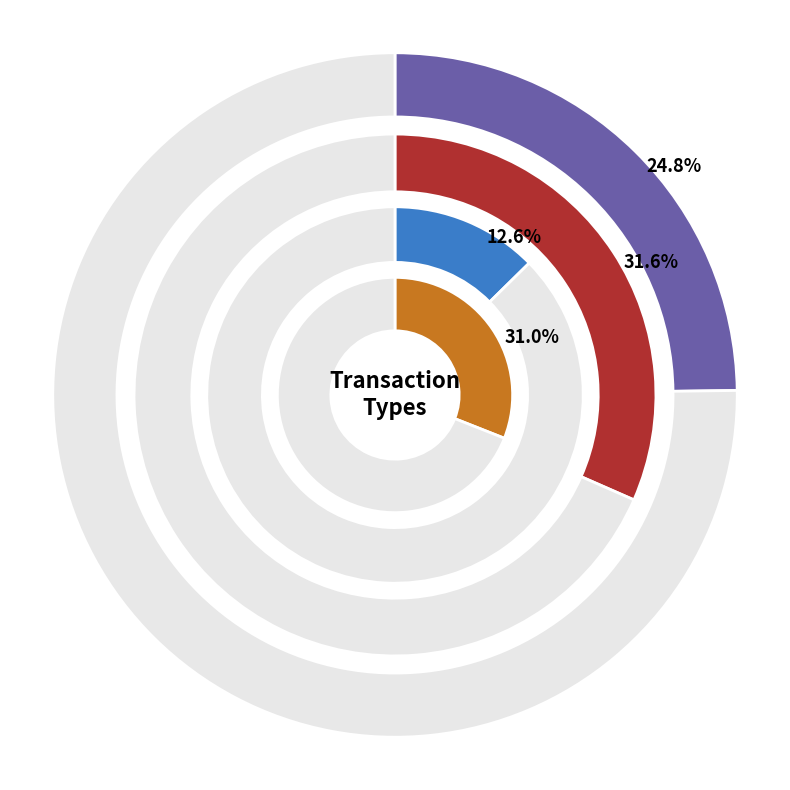

How many slices are in this pie chart?

4